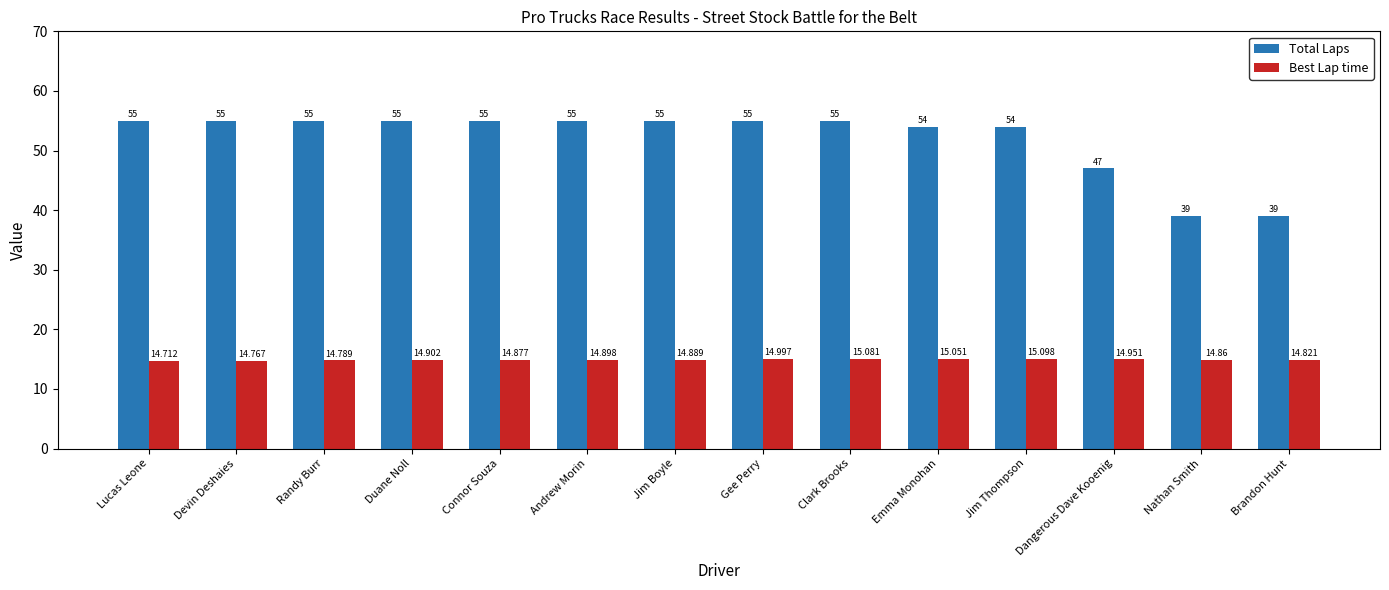

What is the difference between the maximum and minimum values in the Total Laps series?

16.0